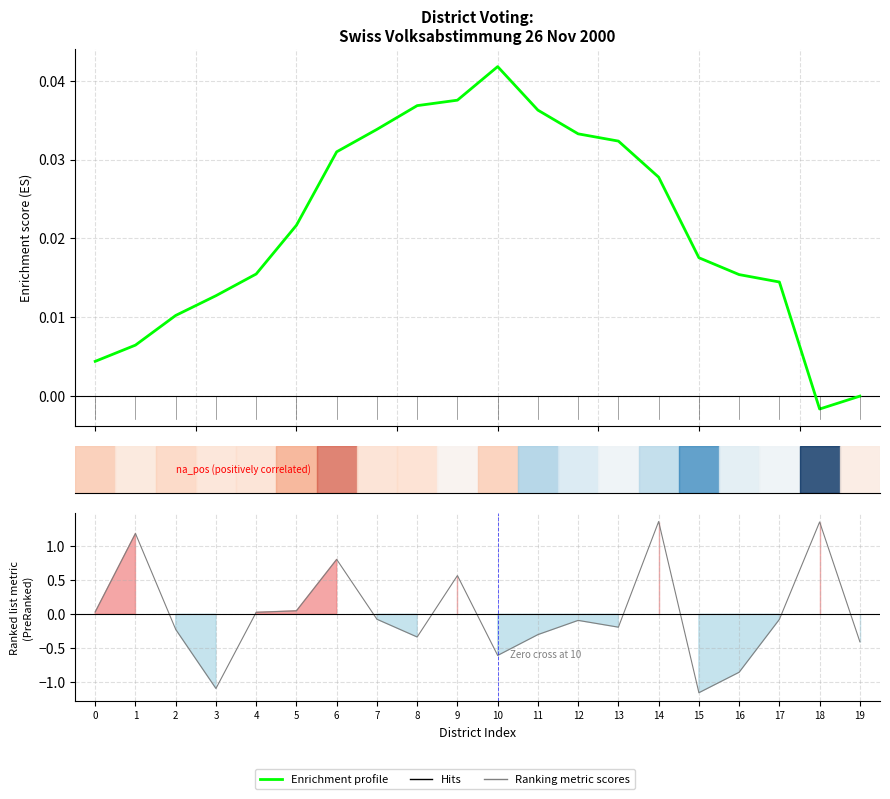

True or false: Enrichment profile and Ranking metric scores cross at least once.

True